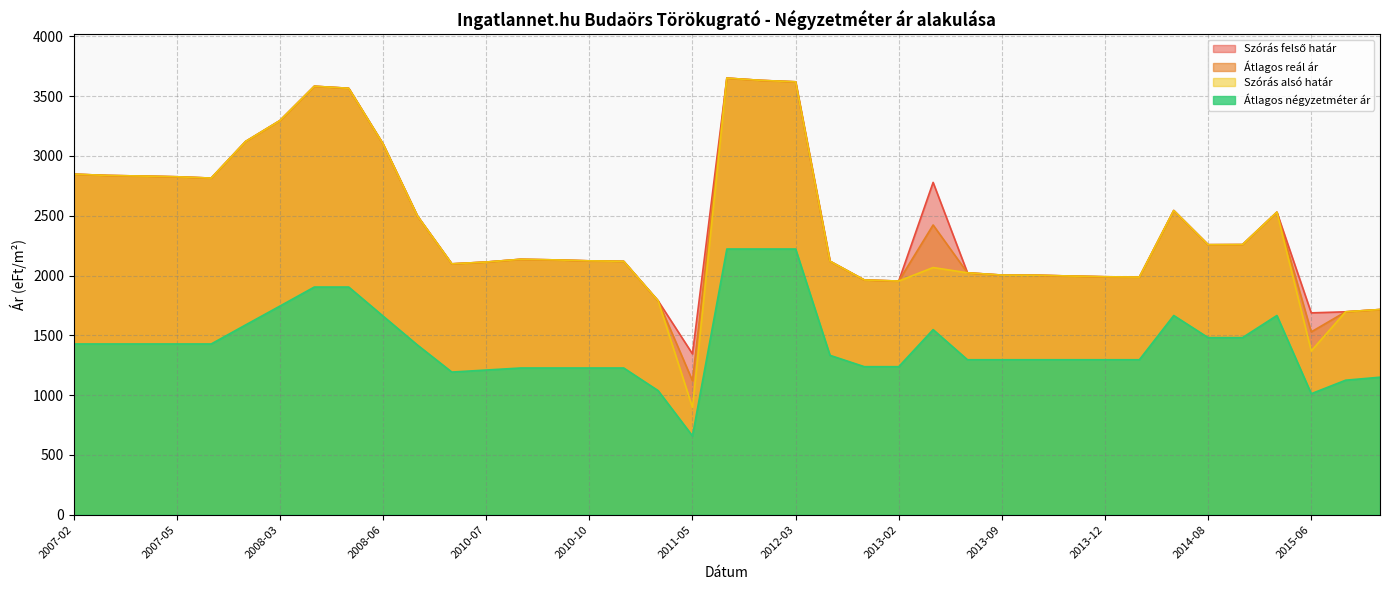

True or false: Szórás alsó határ has more than 1 interior local peaks.

True